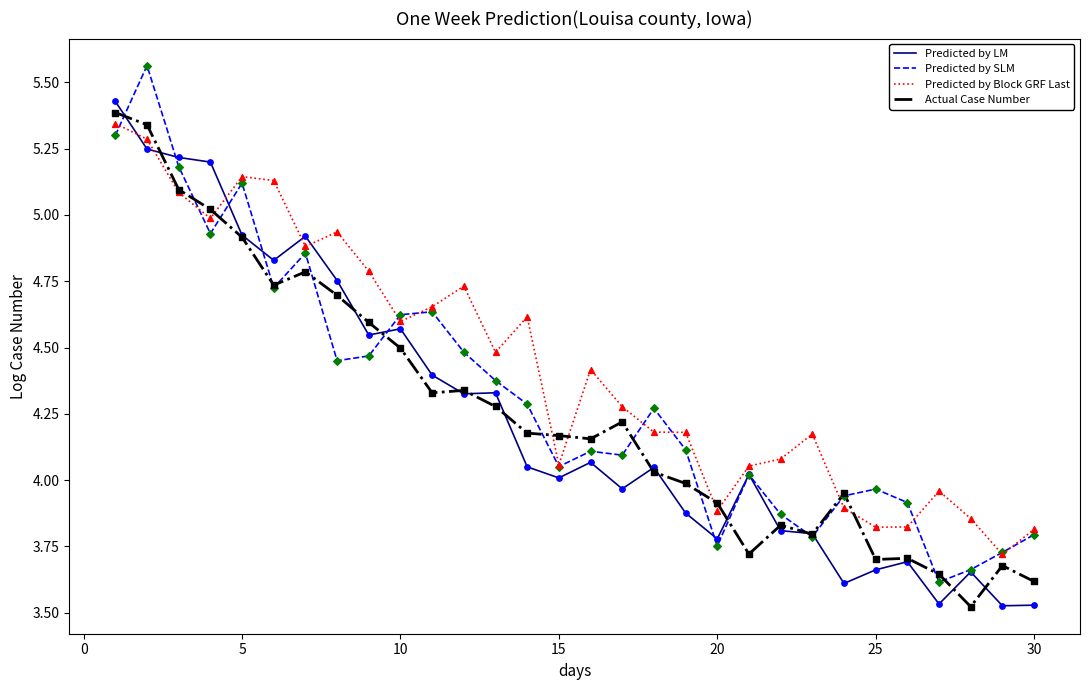

Which series has the largest total across all categories?

Predicted by Block GRF Last